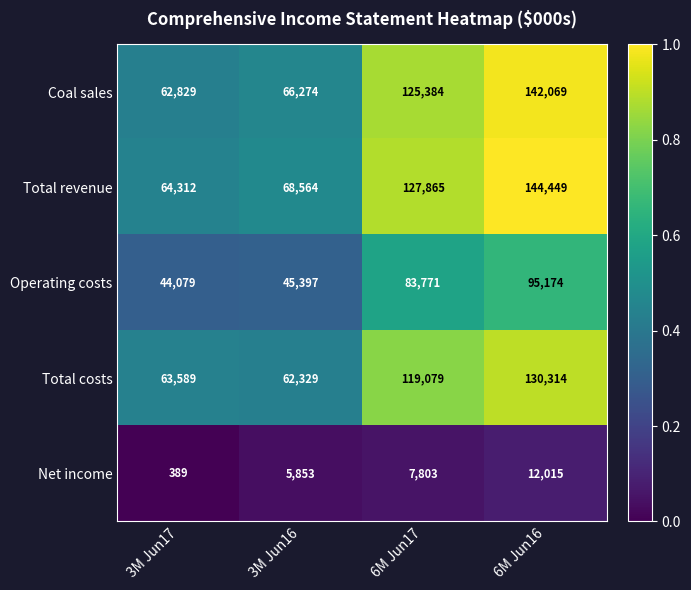

What is the total value across all series at 3M Jun16?

248417